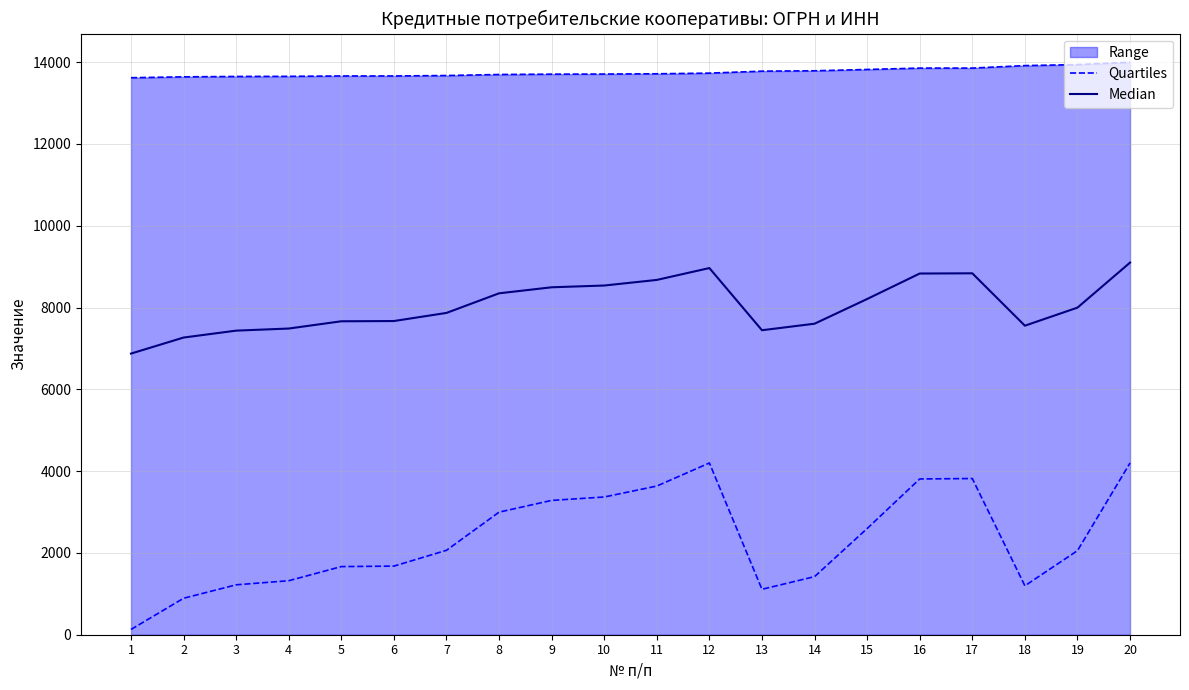

True or false: Quartiles has more than 2 interior local peaks.

False